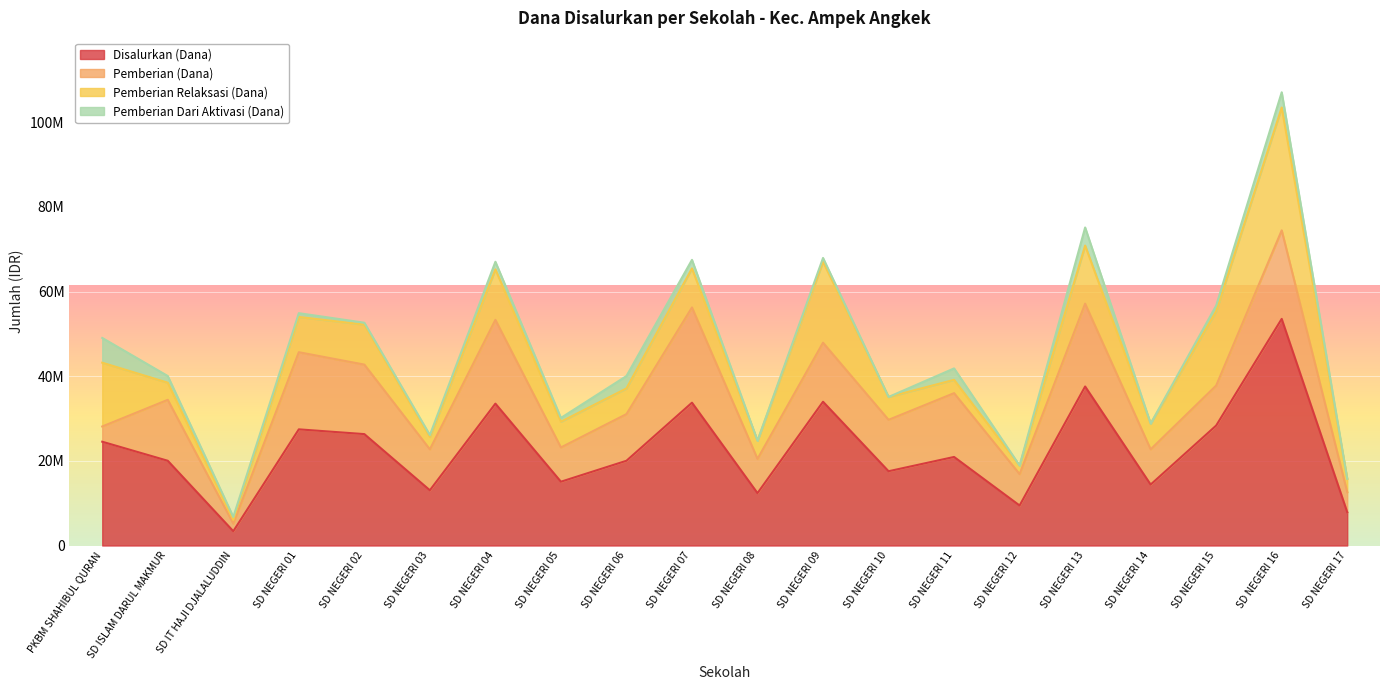

What are all the series names shown in the legend?

Disalurkan (Dana), Pemberian (Dana), Pemberian Relaksasi (Dana), Pemberian Dari Aktivasi (Dana)